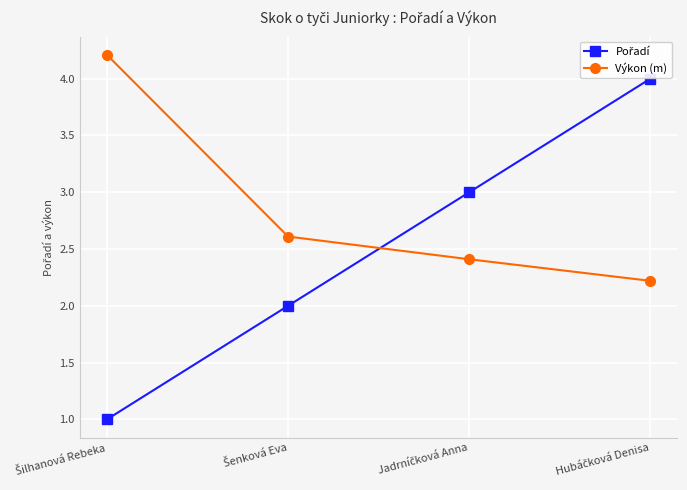

Where is Výkon (m) nearest to the value 3?

Šenková Eva